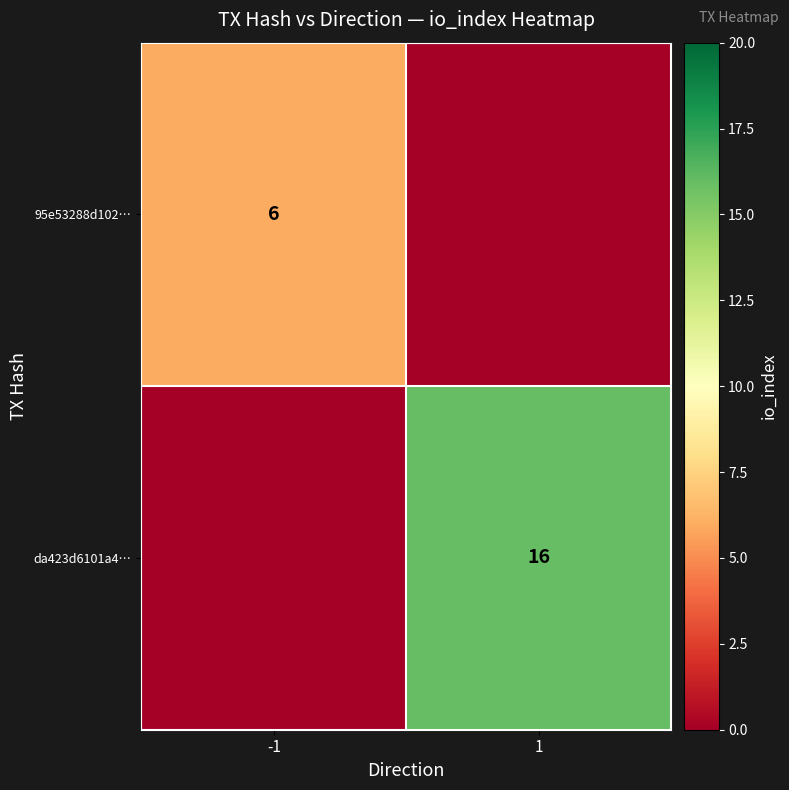

Is the value of da423d6101a4… at 1 greater than the value of 95e53288d102… at -1?

Yes